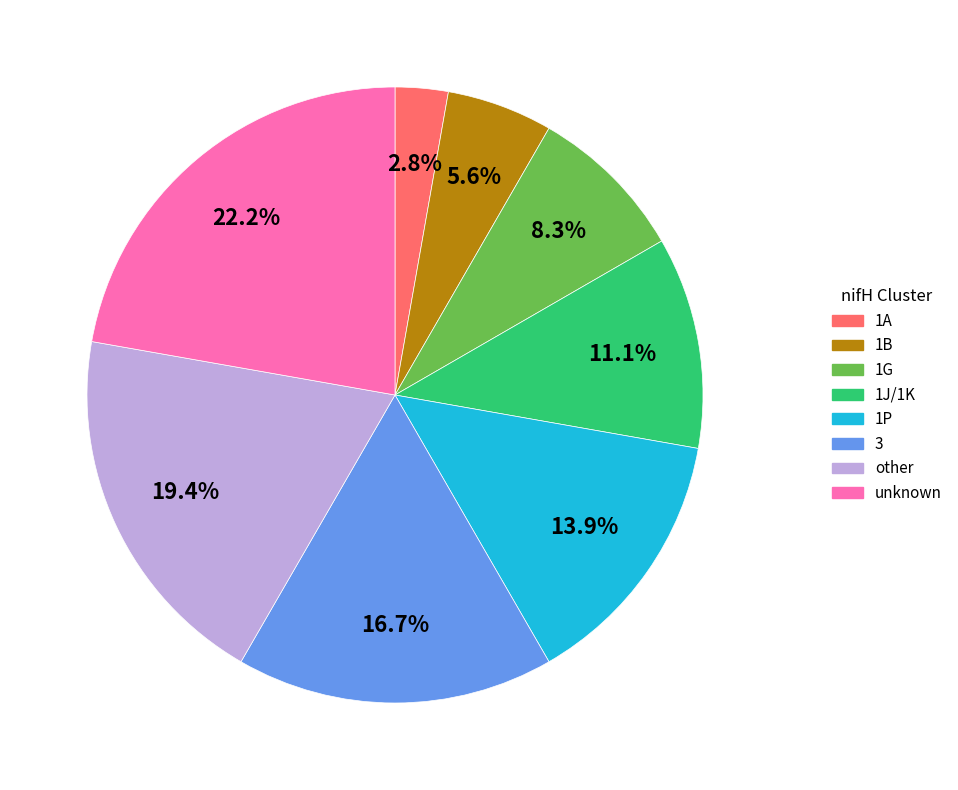

Approximately how many times larger is the value at 1G compared to 1B?

1.5